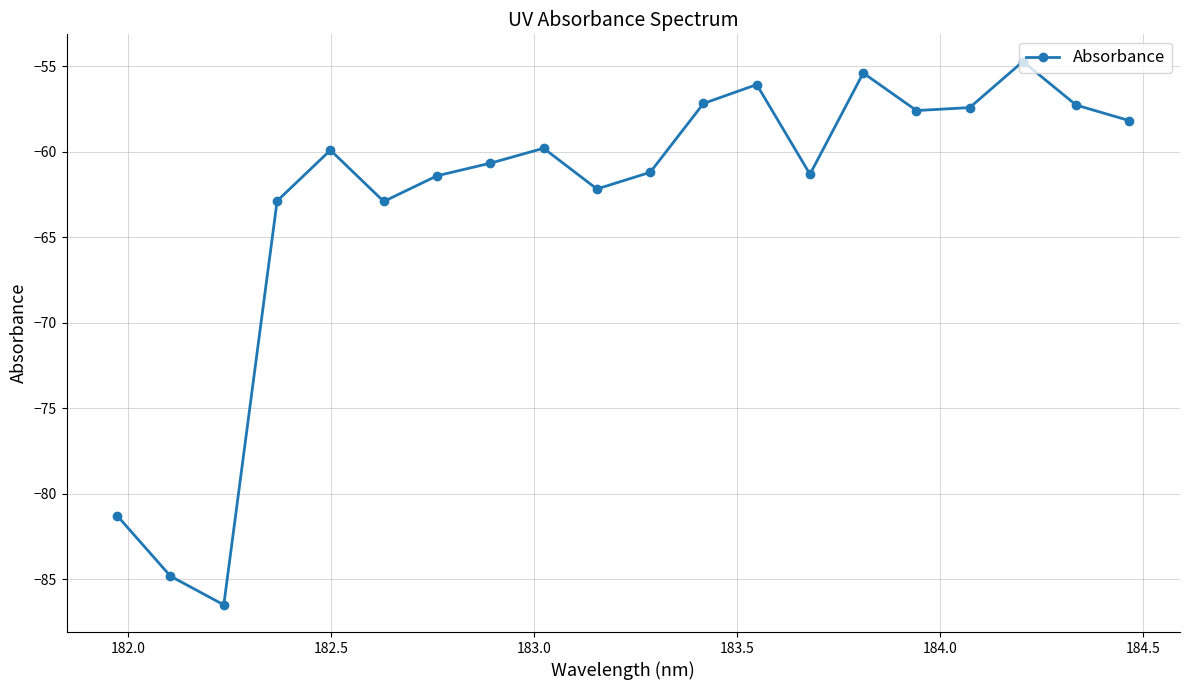

What is the minimum value shown in the chart?

-86.5